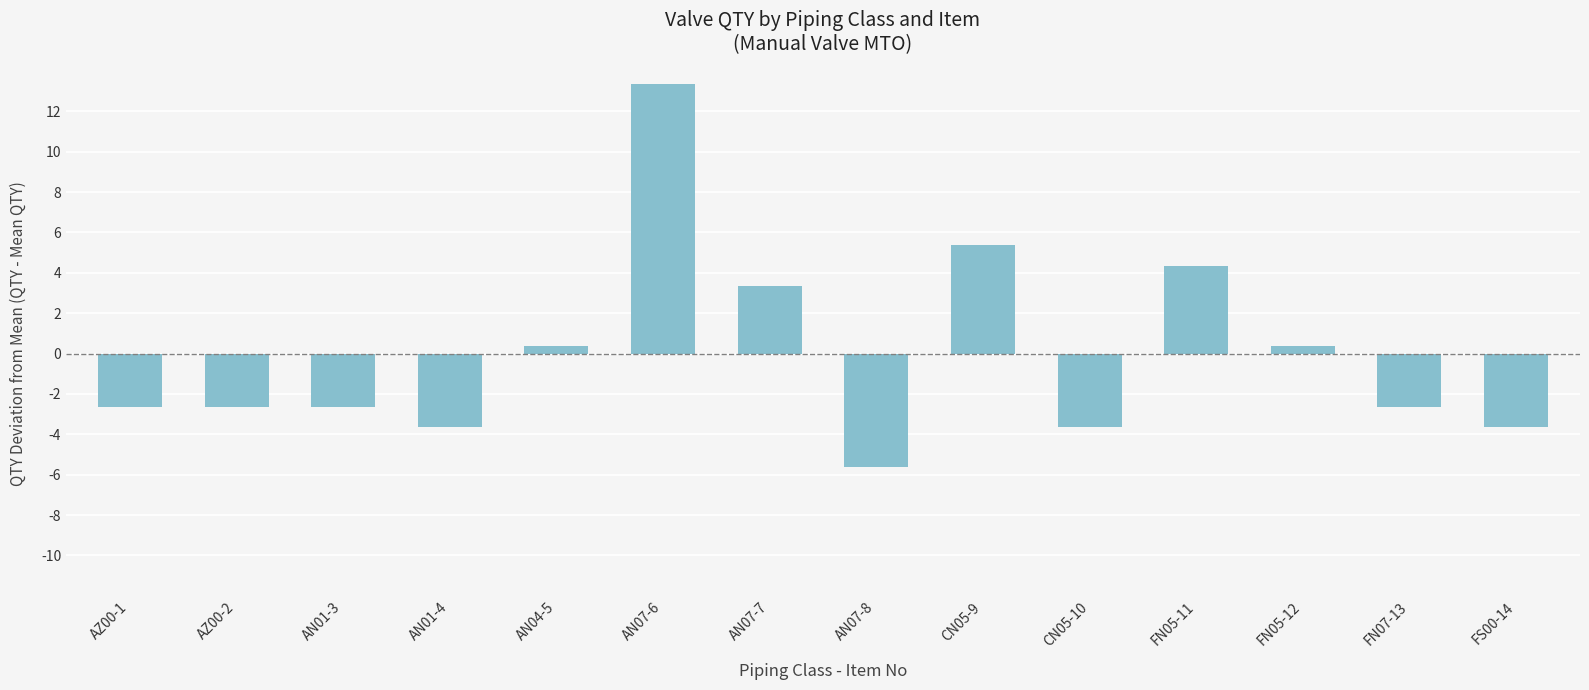

Count the number of values greater than -2.

6